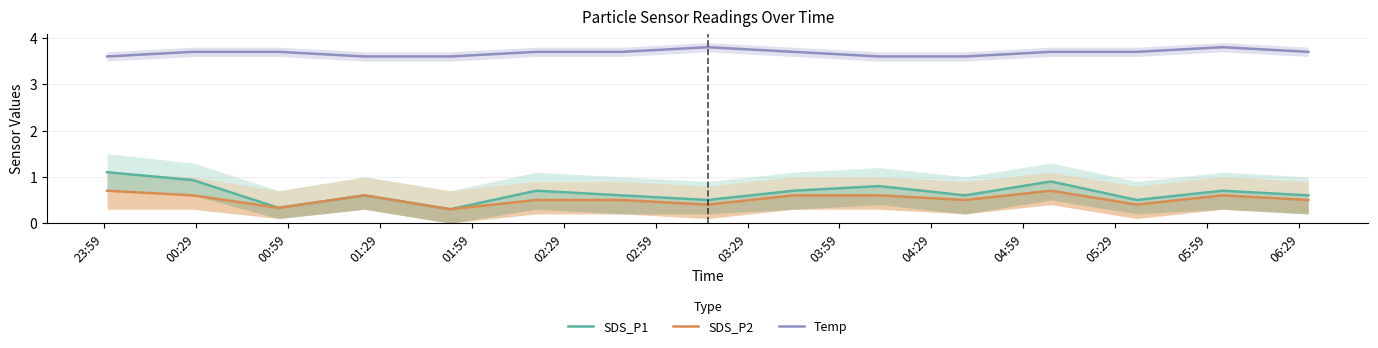

What is the minimum value for Temp?

3.6